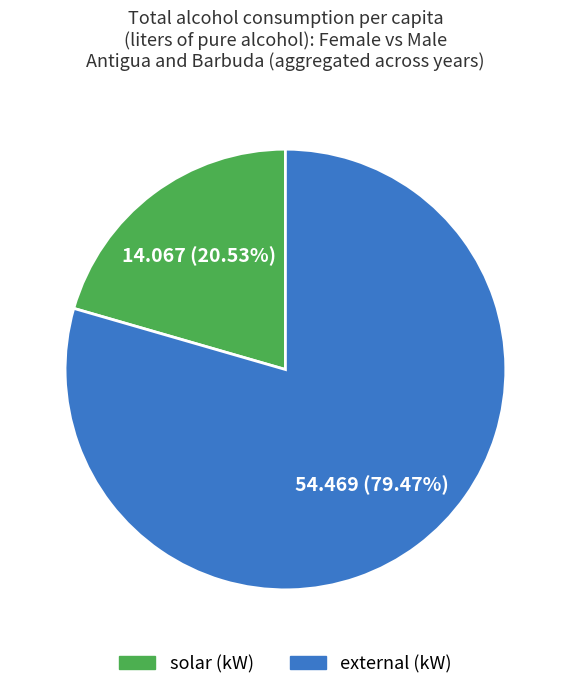

Is there a majority slice in this chart?

Yes